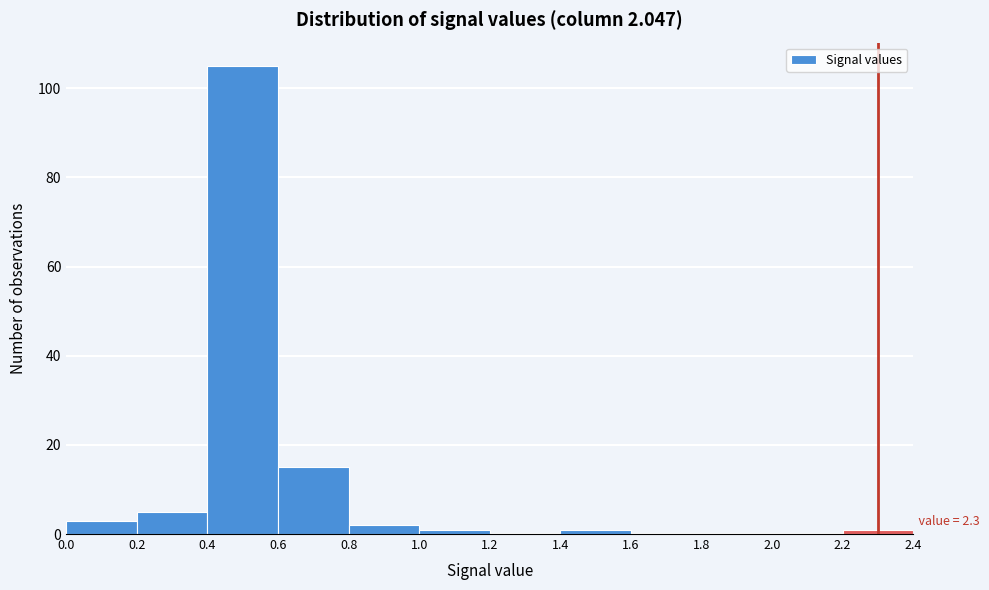

Which range on the x-axis has the tallest bar?

0.4 to 0.6